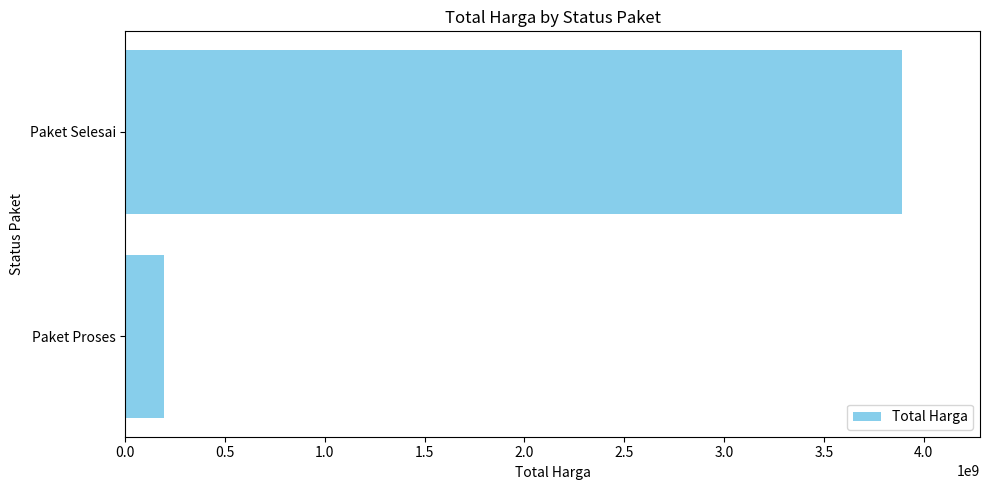

Reading top to bottom, what are all the values shown in this chart?

3893620000	195090000